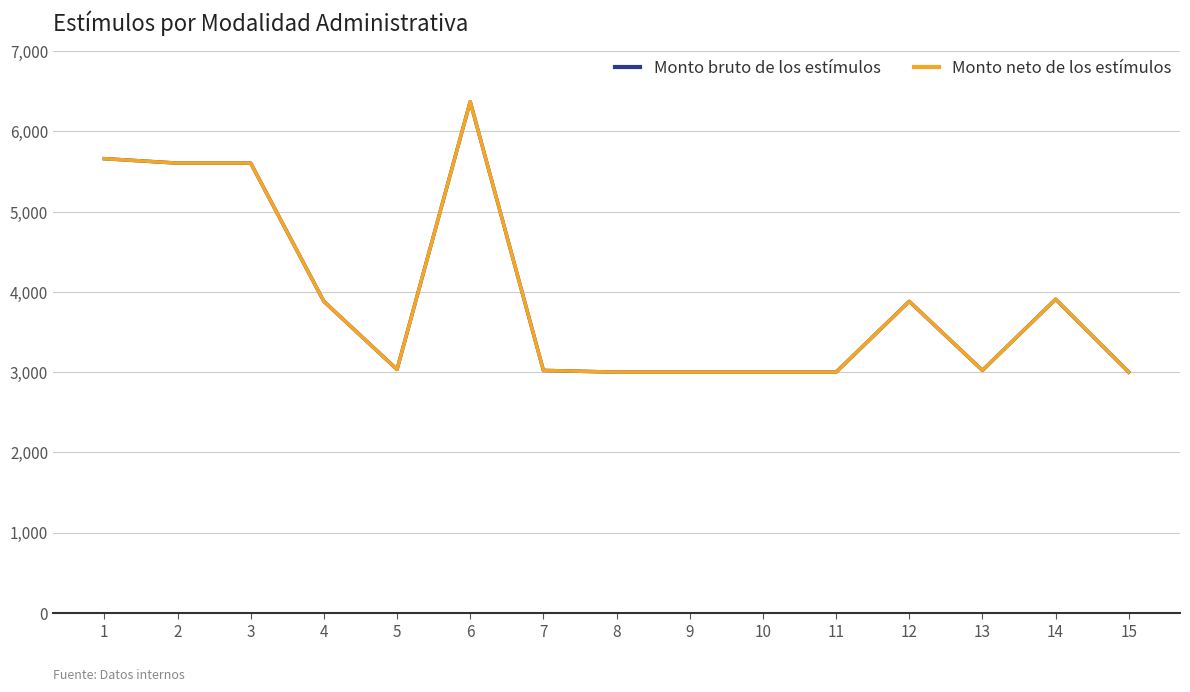

What is the total value across all series at 9?

6000.4